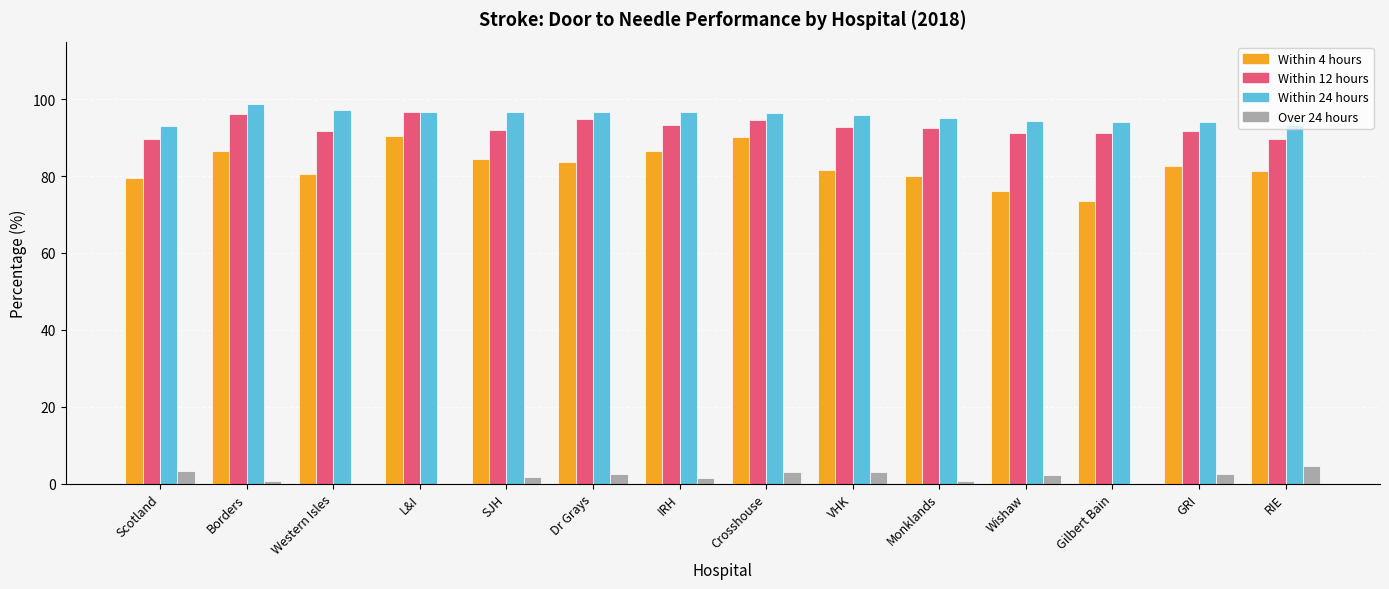

What is the total value across all series at VHK?

272.9